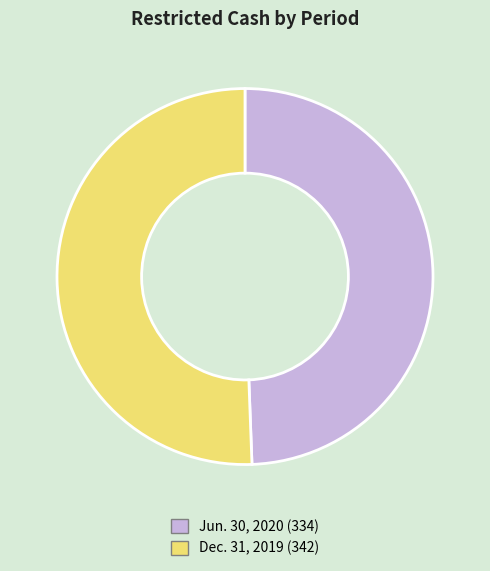

Do Jun. 30, 2020 (334) and Dec. 31, 2019 (342) together represent more than half of the pie?

Yes